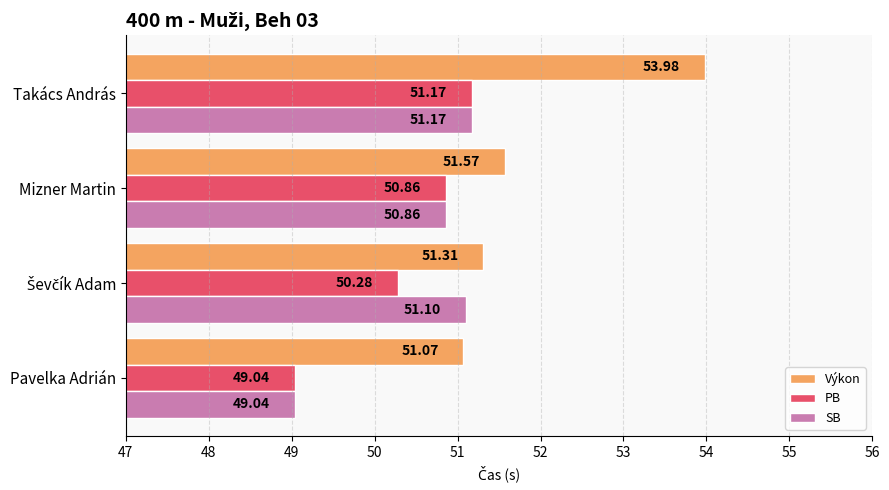

What is the total value across all series at Mizner Martin?

153.3